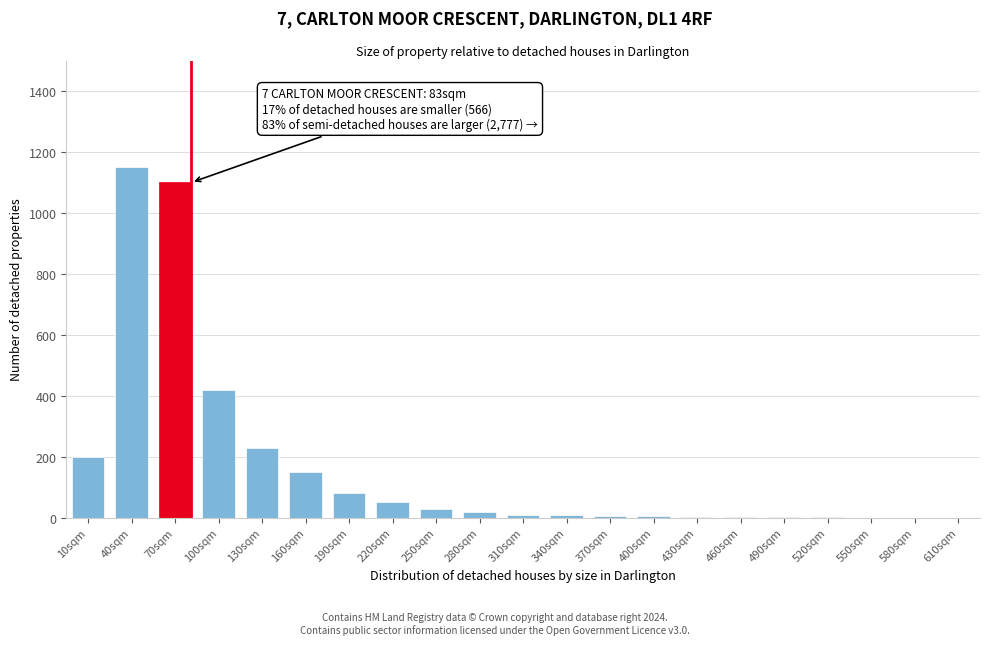

Where is the data nearest to the value 575?

100sqm